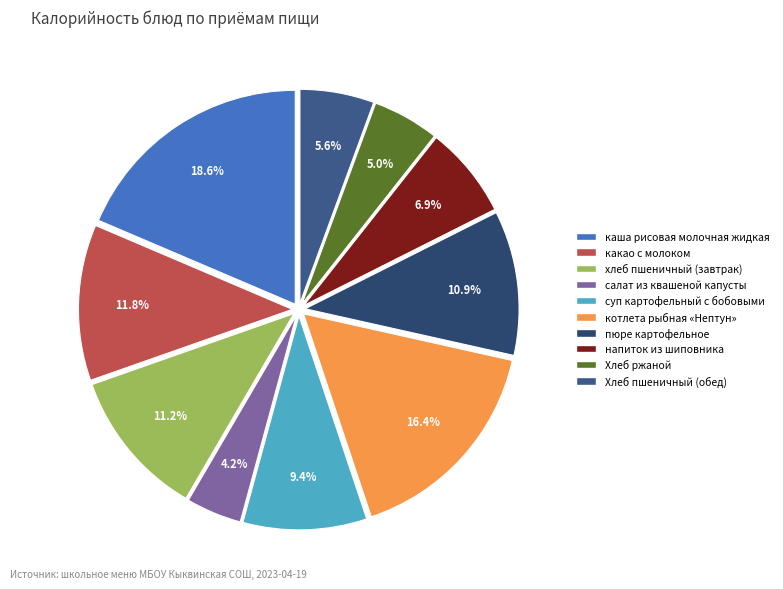

How many segments does this pie chart have?

10